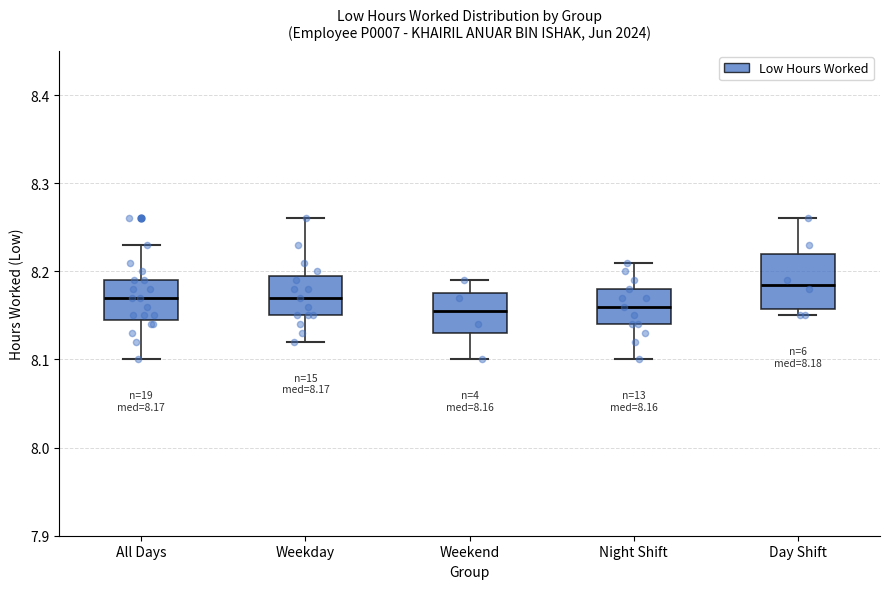

Comparing the boxes themselves (not the whiskers), which one is the tallest?

Day Shift